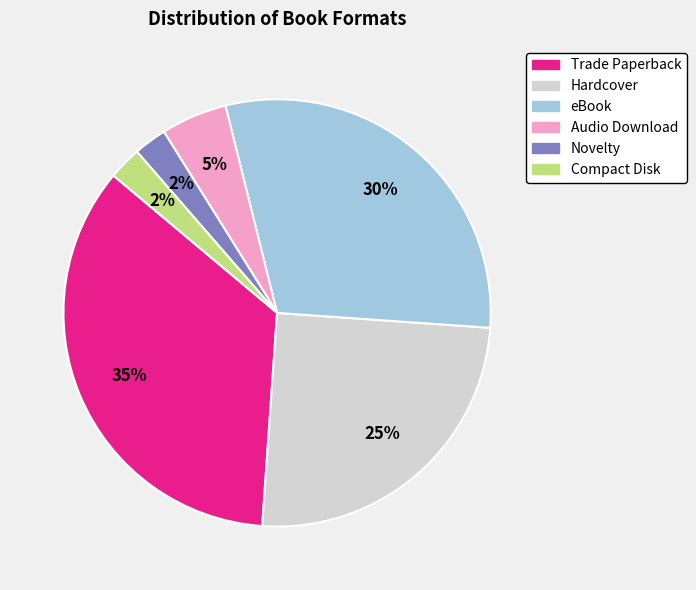

To the nearest percent, what is the average slice percentage?

17%